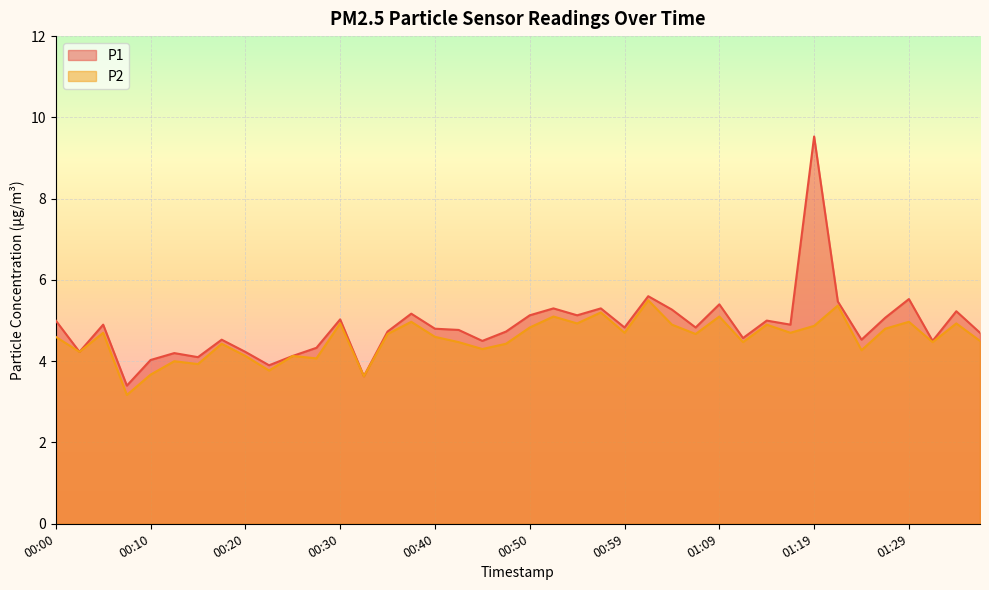

At which label does P2 first exceed 4?

00:00